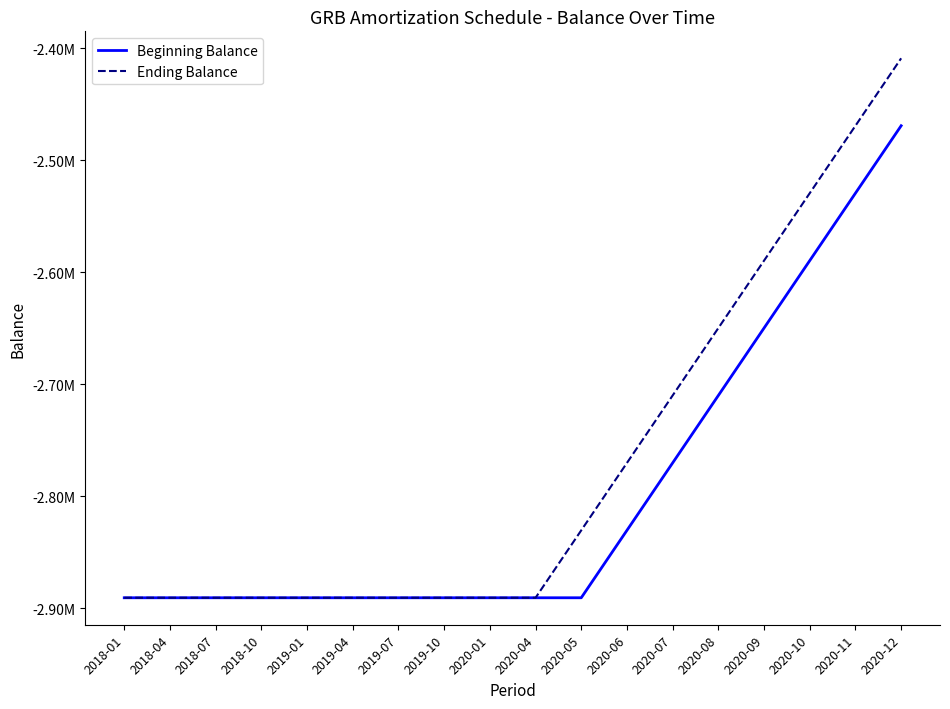

What are all the series names shown in the legend?

Beginning Balance, Ending Balance